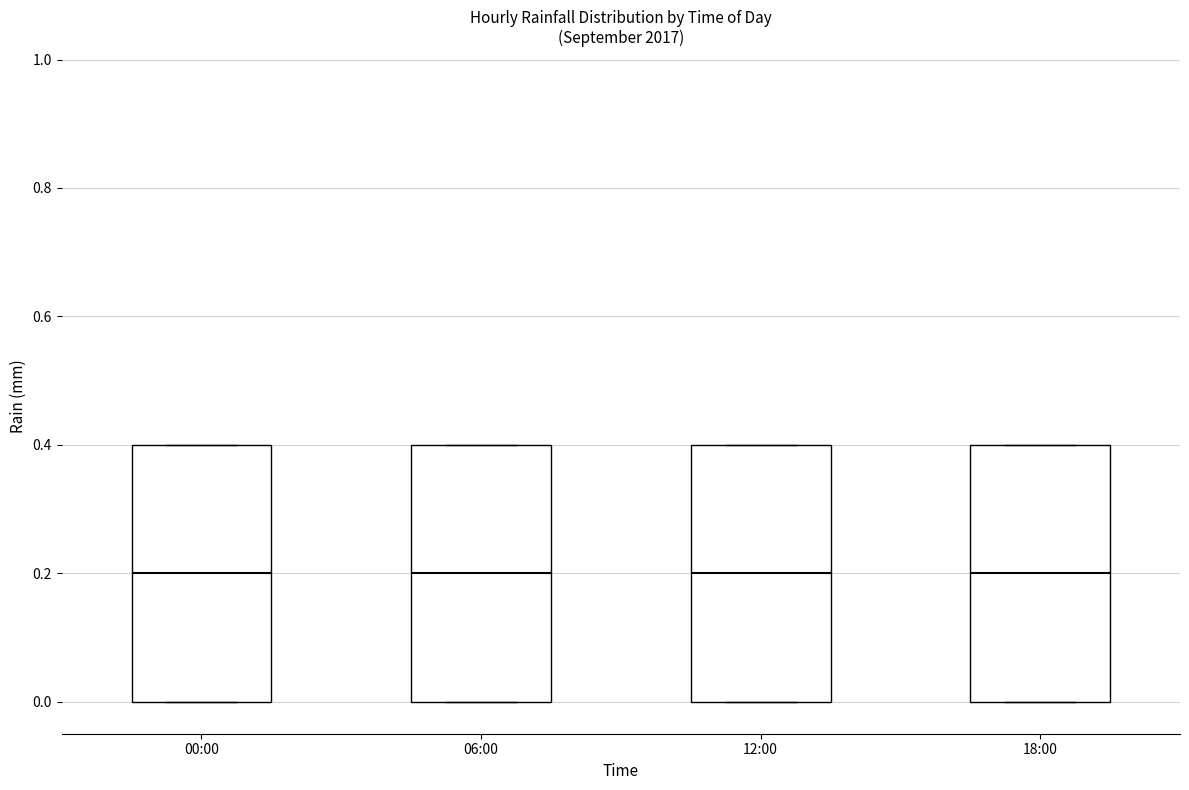

Where is the upper edge of the box for 18:00 on the y-axis? The values are not printed on the chart, so give them approximately, as read against the axis.

0.4